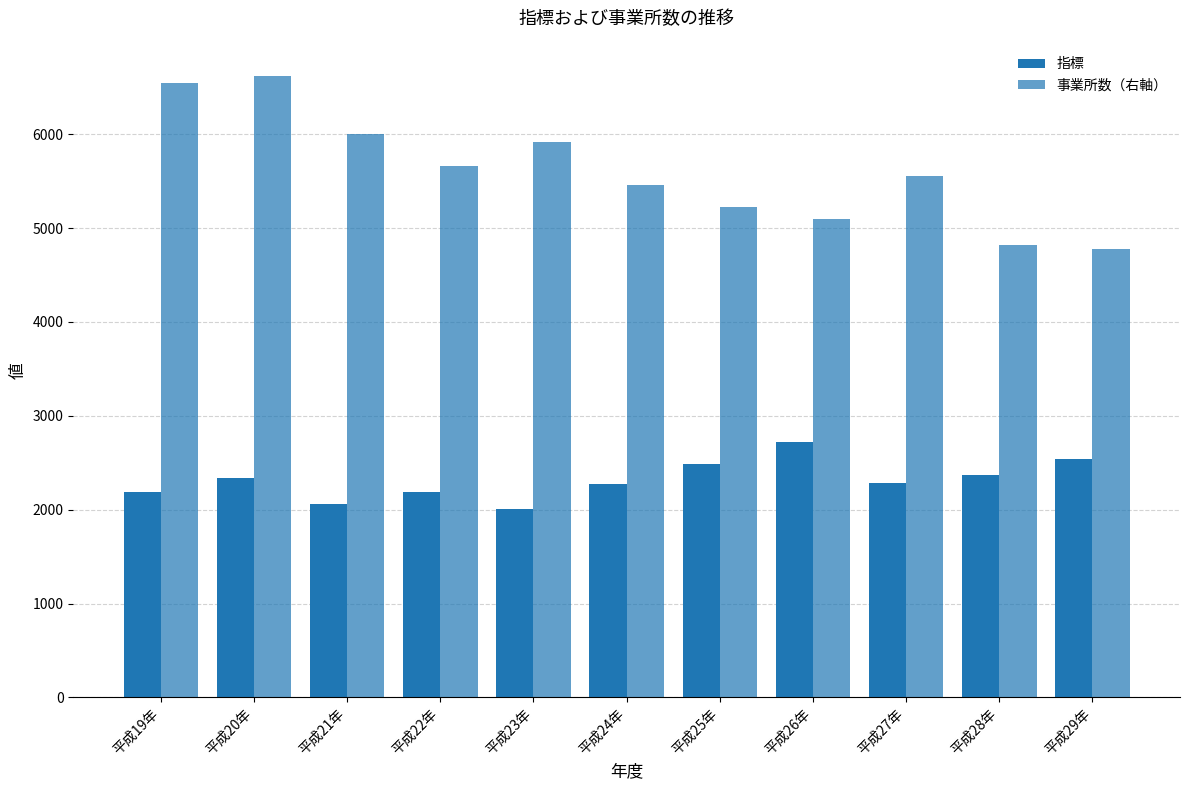

What is the difference between the 指標 values at 平成20年 and 平成25年?

154